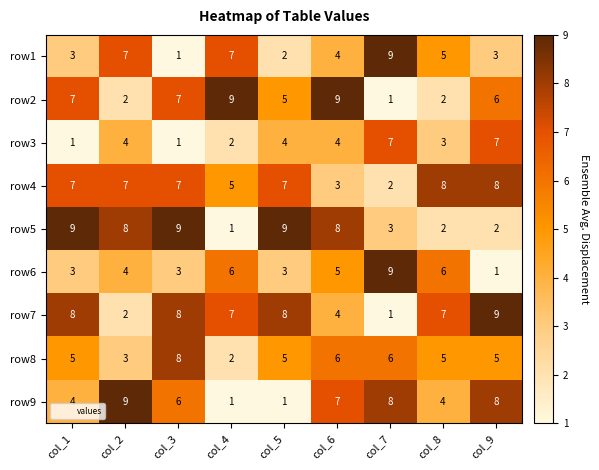

How many data points does each series have?

9